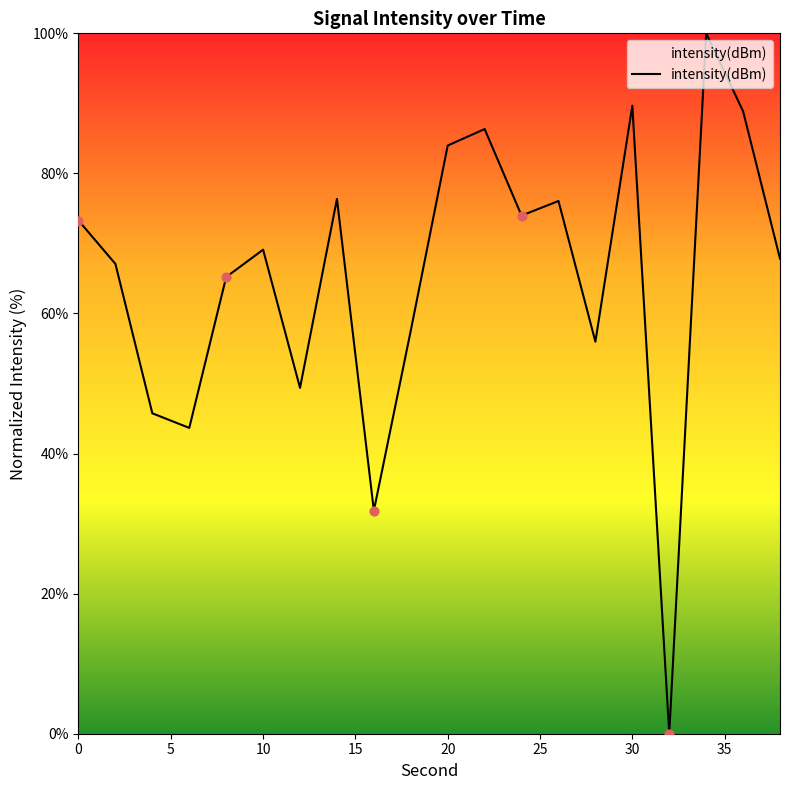

What is the difference between the maximum and minimum values?

100.0